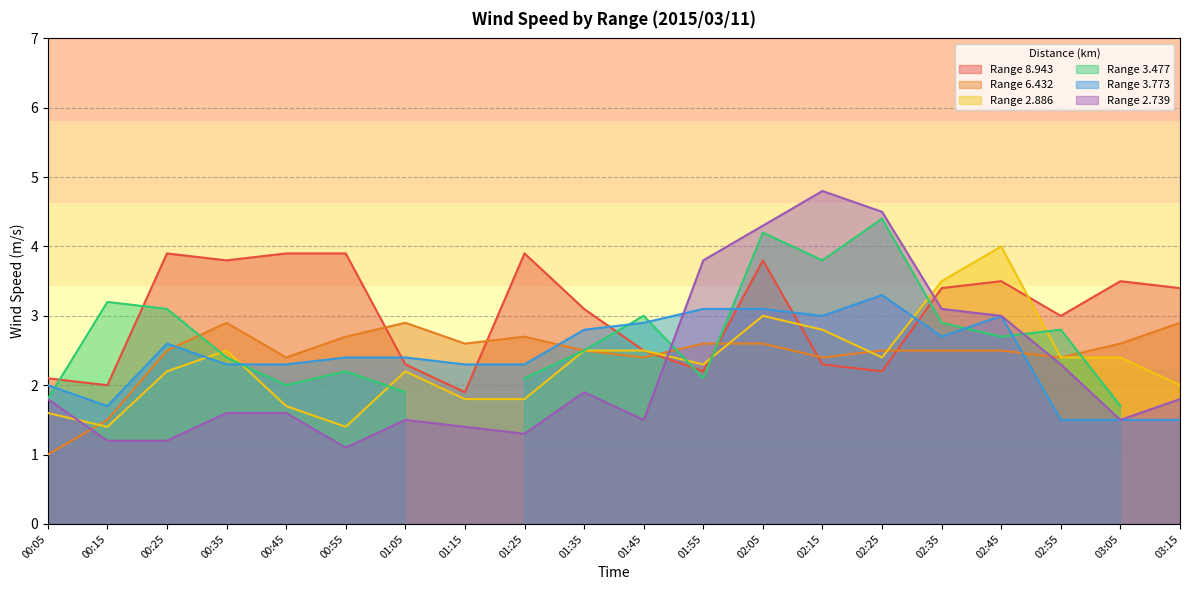

What is the difference between the second highest and minimum values in the 2.886 series?

2.1